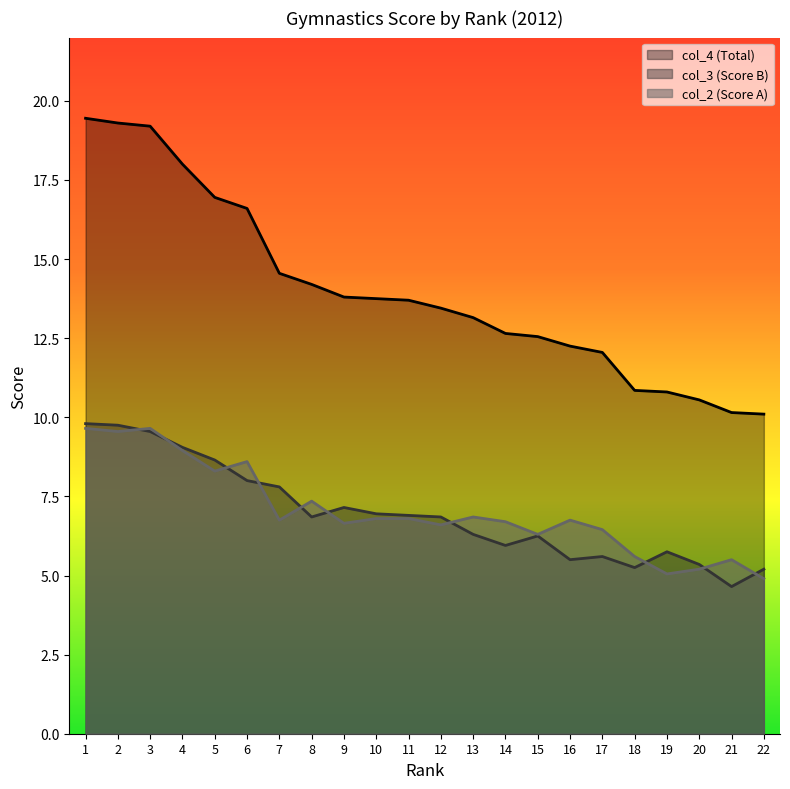

What is the value of the col_2 (Score A) point at the 7th from the left?

6.8